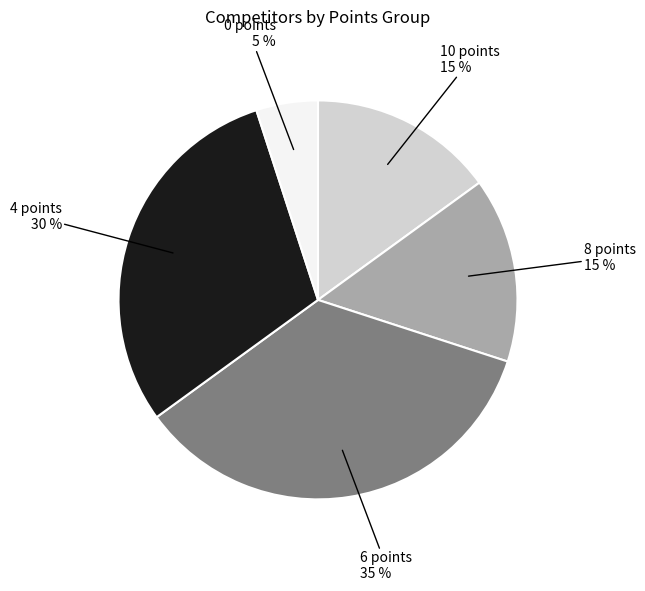

To the nearest percent, what is the average slice percentage?

20%